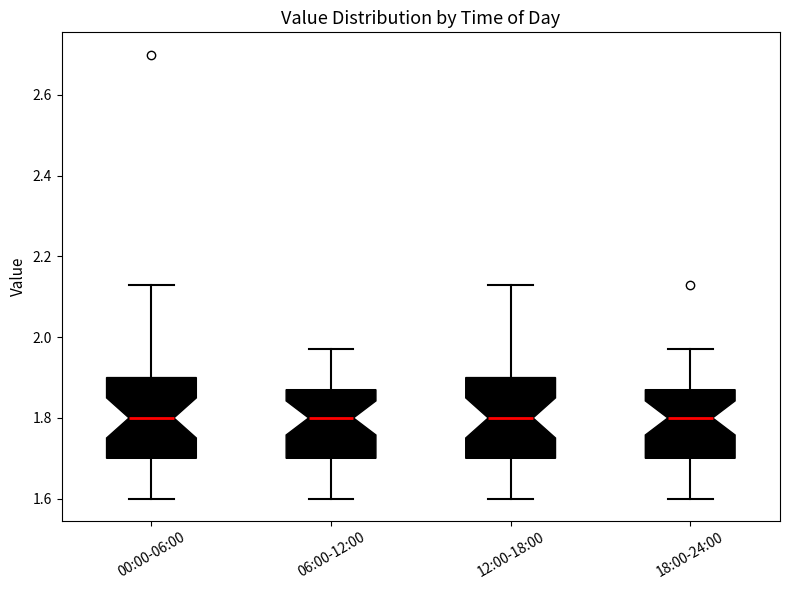

Reading left to right, transcribe this box plot: for each box, give where its median line is, the range the box spans, and where its two whiskers end, as read against the y-axis. The values are not printed on the chart, so give them approximately, as read against the axis.

00:00-06:00: median 1.80, box 1.70 to 1.90, whiskers 1.60 to 2.14
06:00-12:00: median 1.80, box 1.70 to 1.88, whiskers 1.60 to 1.98
12:00-18:00: median 1.80, box 1.70 to 1.90, whiskers 1.60 to 2.14
18:00-24:00: median 1.80, box 1.70 to 1.88, whiskers 1.60 to 1.98